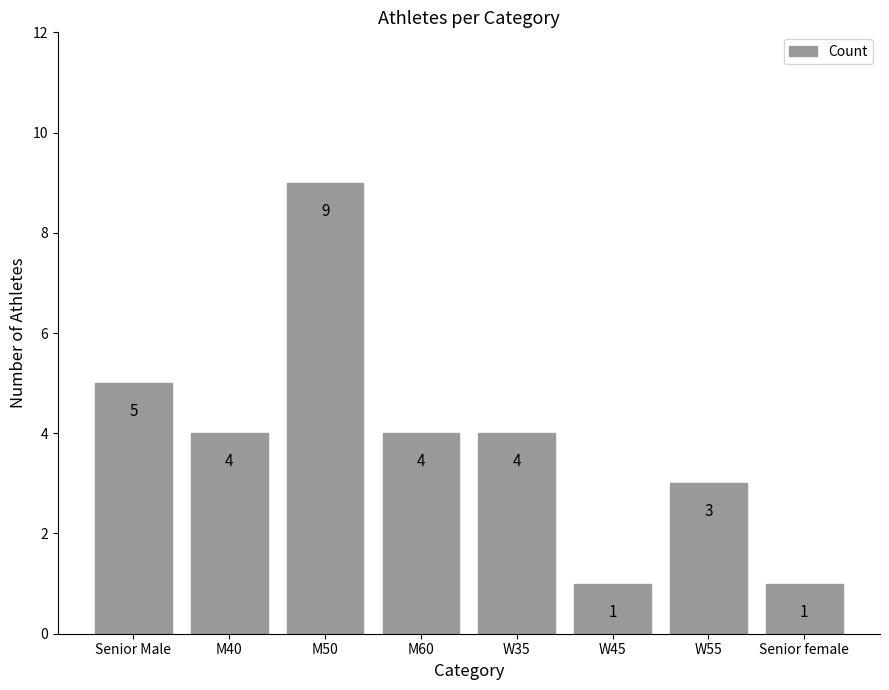

What position from the right is Senior Male?

8